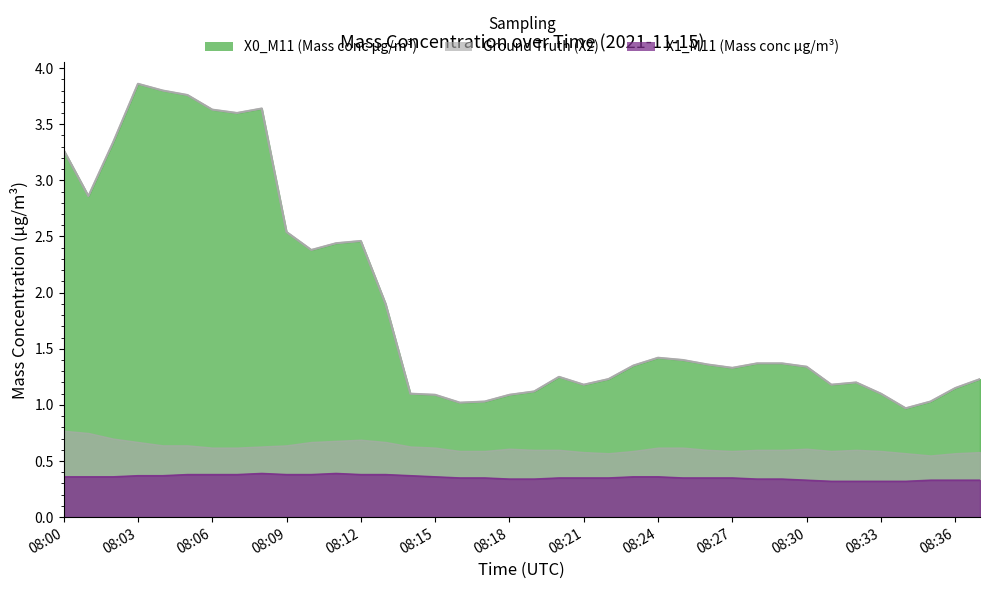

Does the chart display data point markers on the line(s)?

No